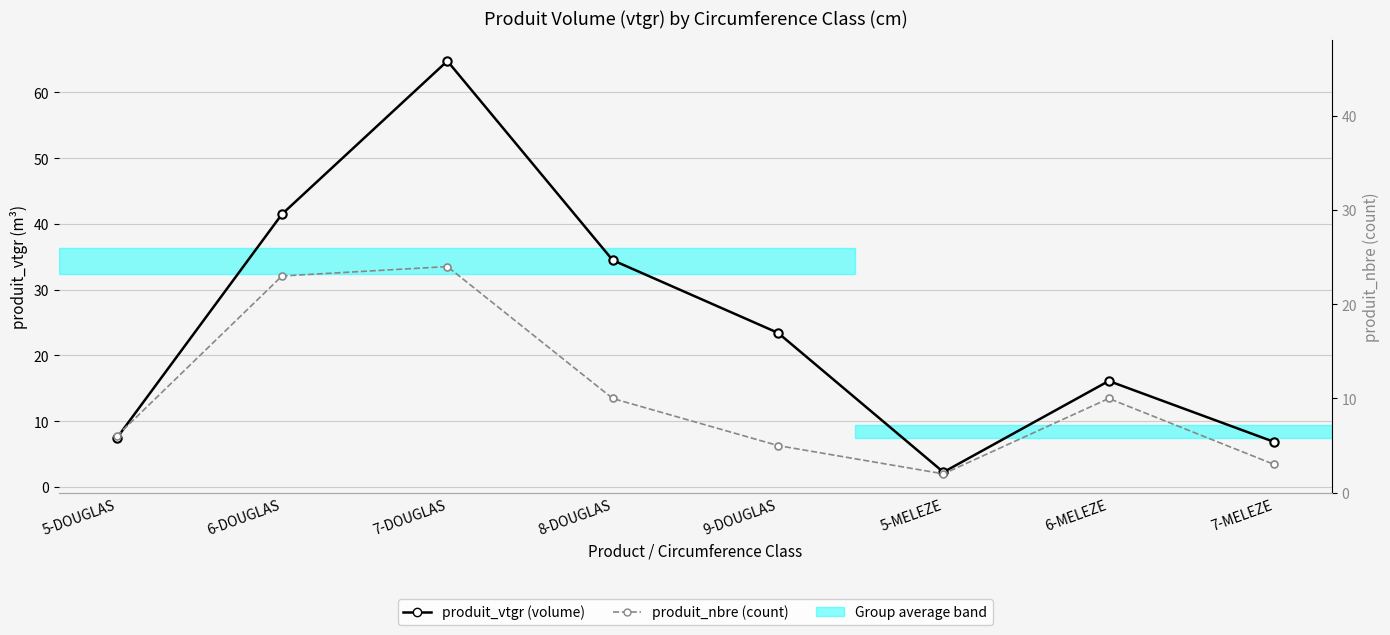

True or false: produit_vtgr (volume) and produit_nbre (count) intersect in this chart.

False